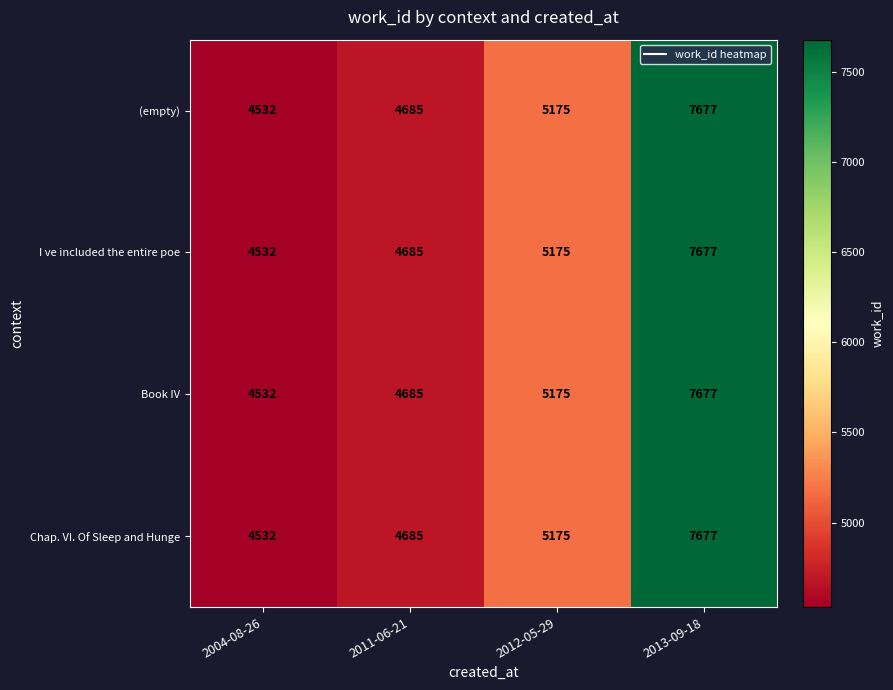

Which label corresponds to the smallest value in the chart?

2004-08-26